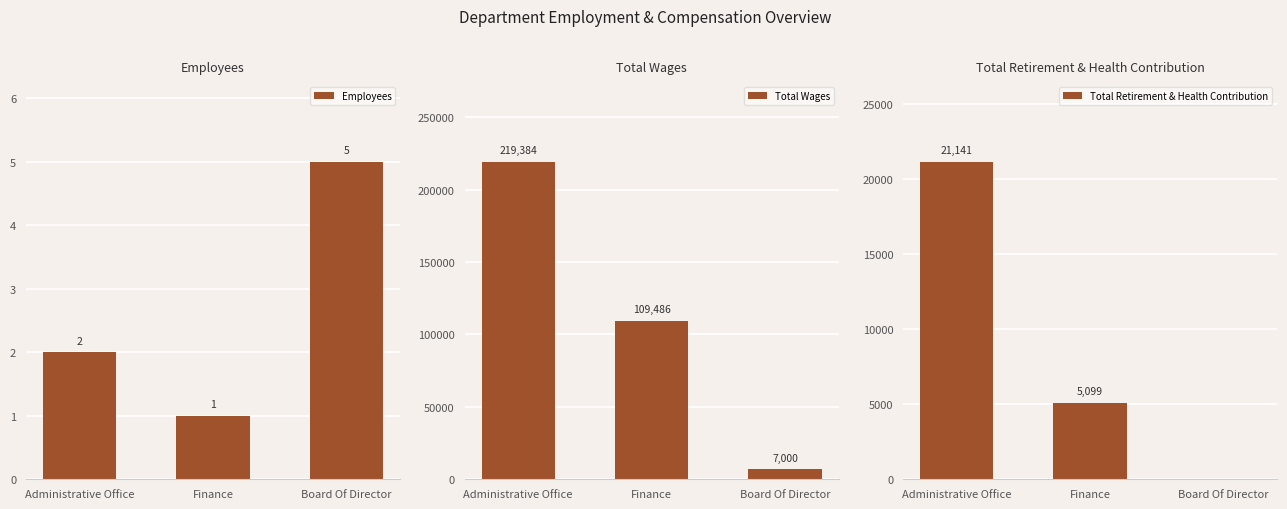

The Employees series shows 3 at Administrative Office. True or false?

False